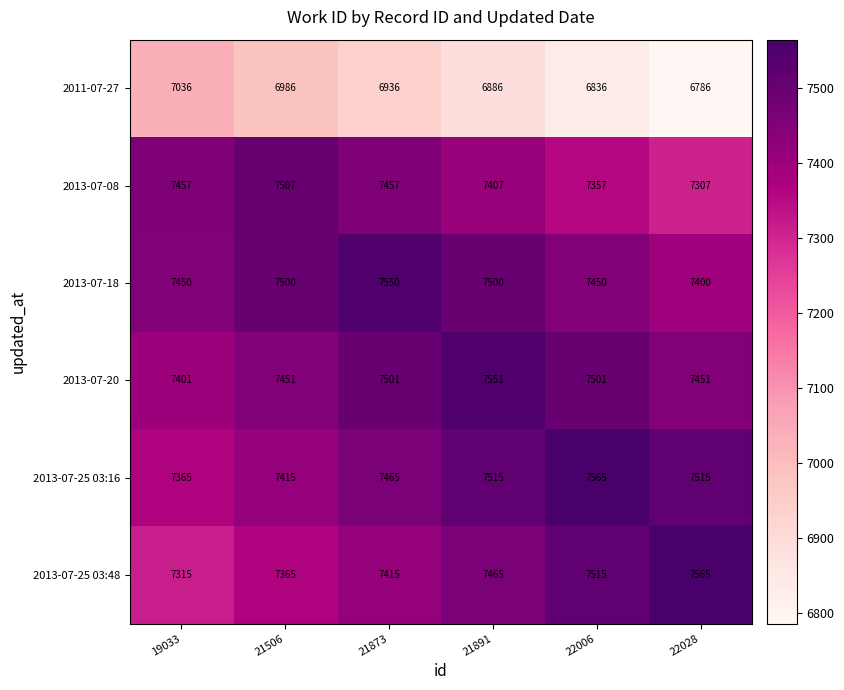

What is the spread (max minus min) of values at 21506?

521